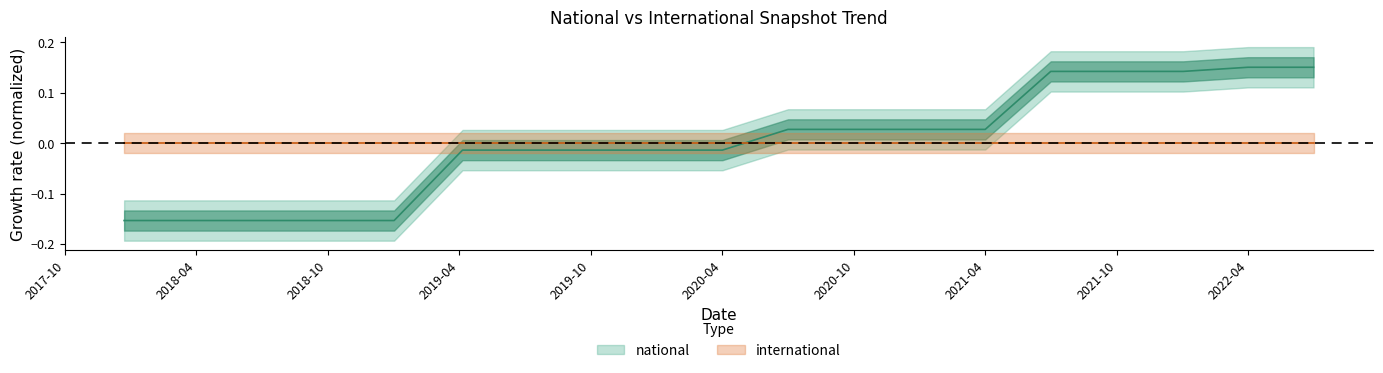

What position from the left is 2021-04?

14